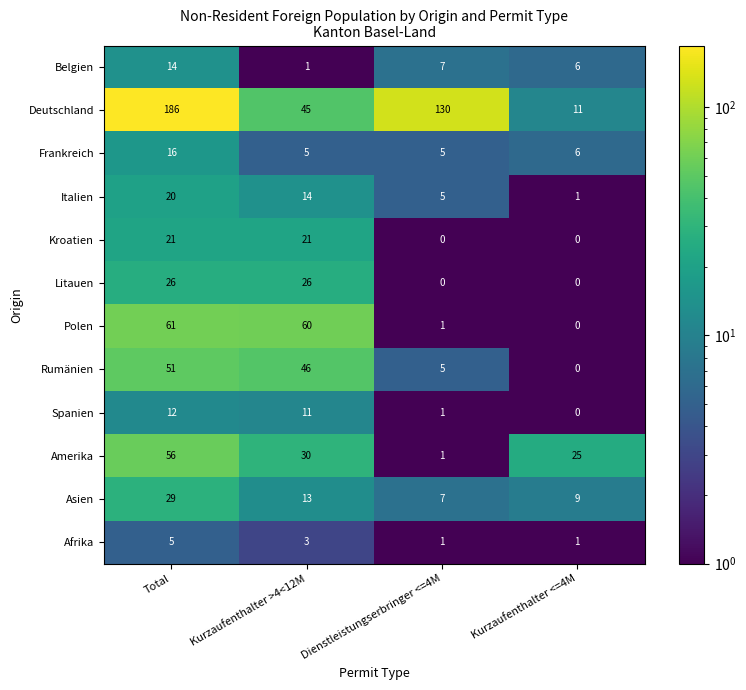

Rank the series at Kurzaufenthalter >4<12M from highest to lowest value.

Polen, Rumänien, Deutschland, Amerika, Litauen, Kroatien, Italien, Asien, Spanien, Frankreich, Afrika, Belgien